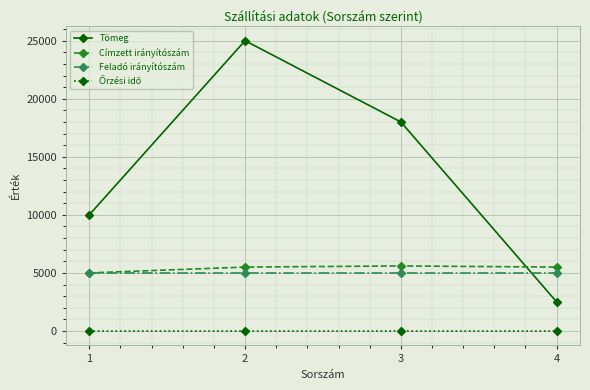

What is the sum of the Tömeg values at 4 and 2?

27500